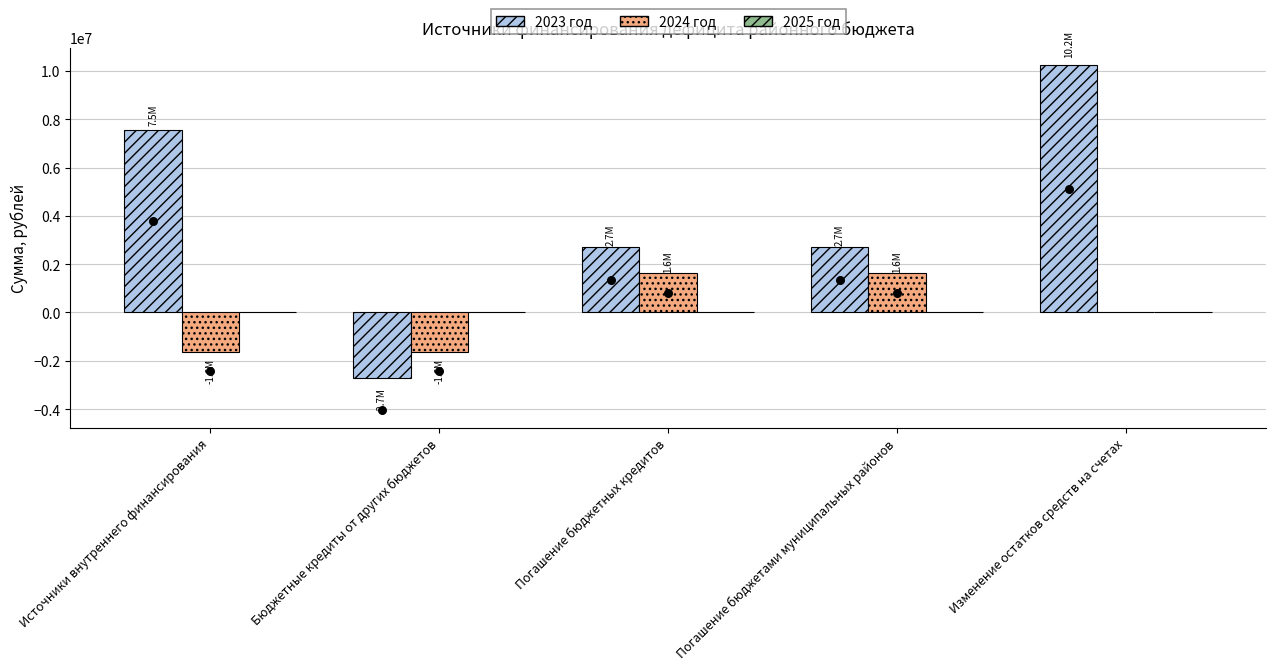

Which series has the largest total across all categories?

2023 год